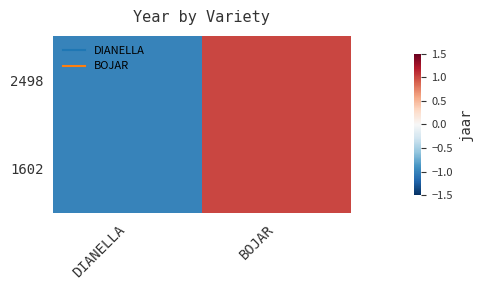

Count the number of categories in the chart.

2